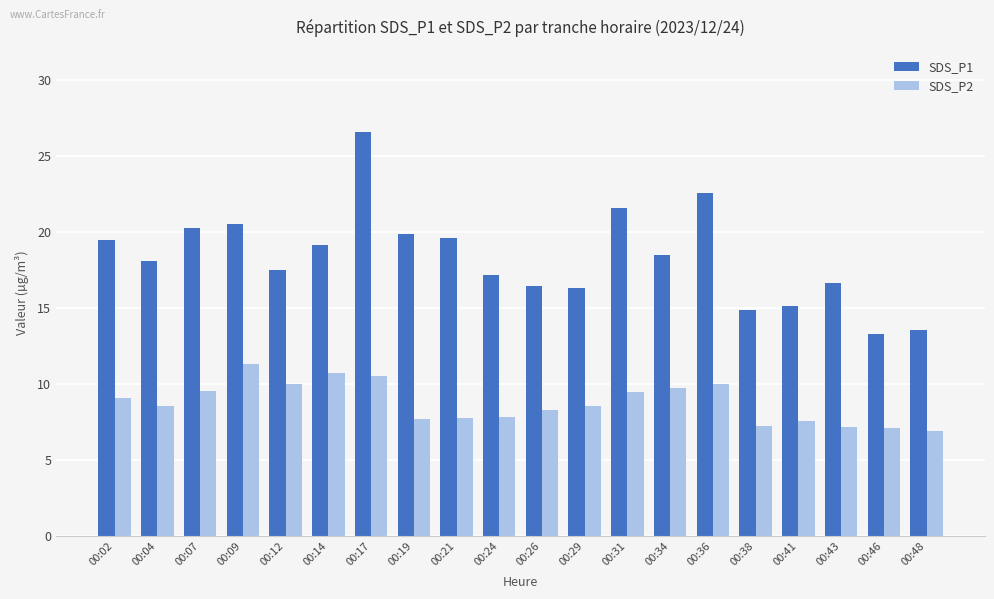

The value of SDS_P1 at 00:38 is 14.8. True or false?

True